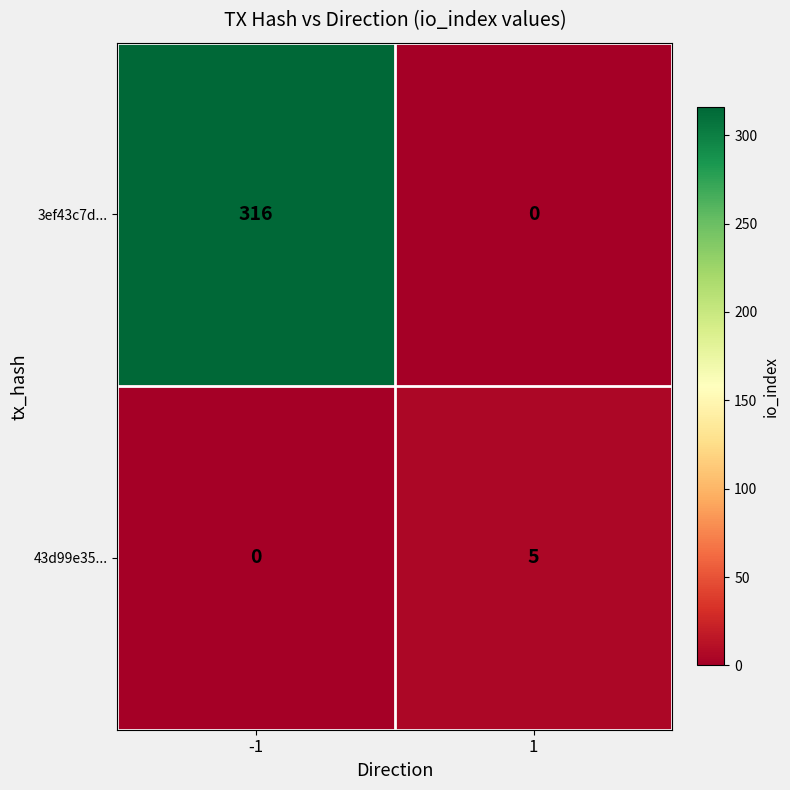

How many positive values does the 3ef43c7d... series have?

1